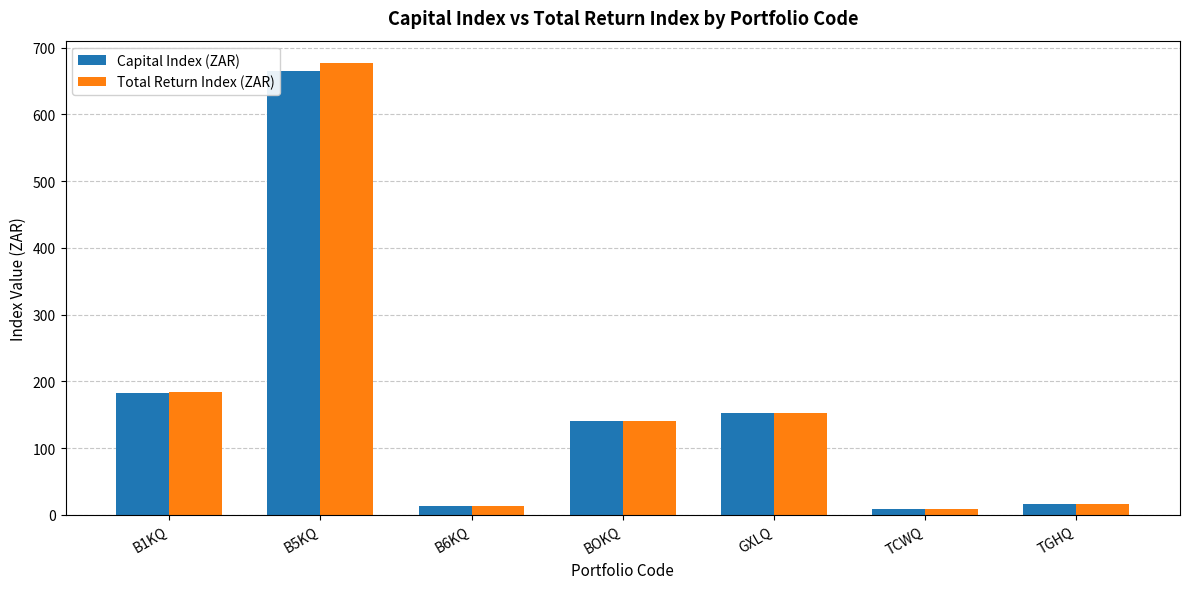

At which category is the sum across all series the highest?

B5KQ